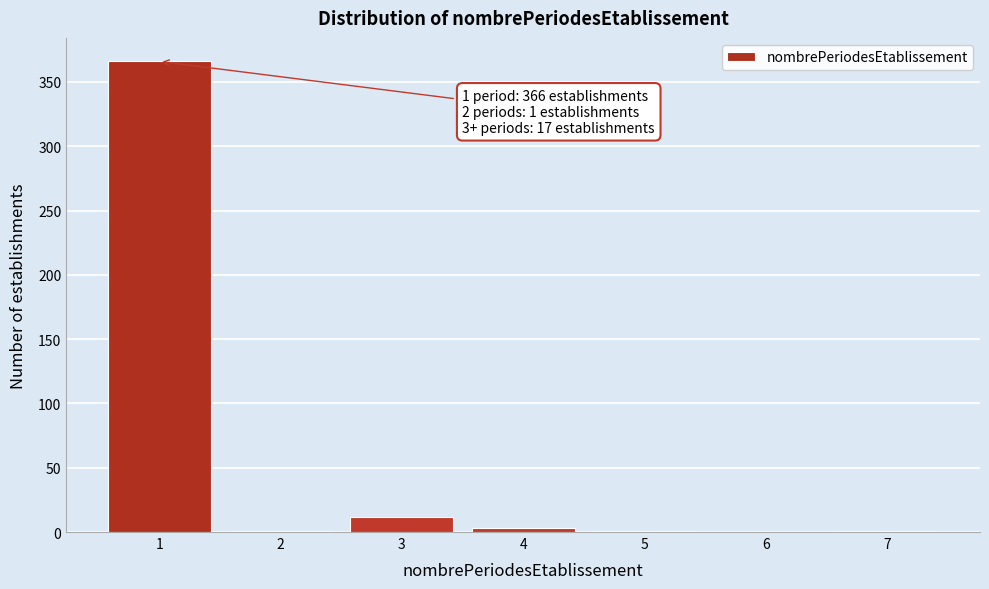

What is the maximum value shown in the chart?

366